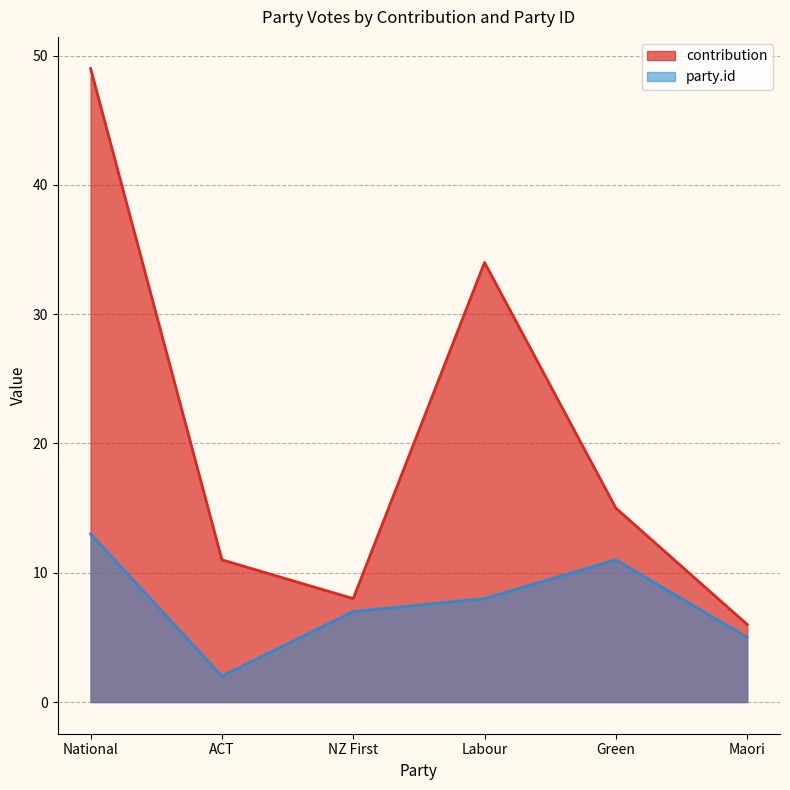

List the series in order of their peak value, lowest first.

party.id, contribution